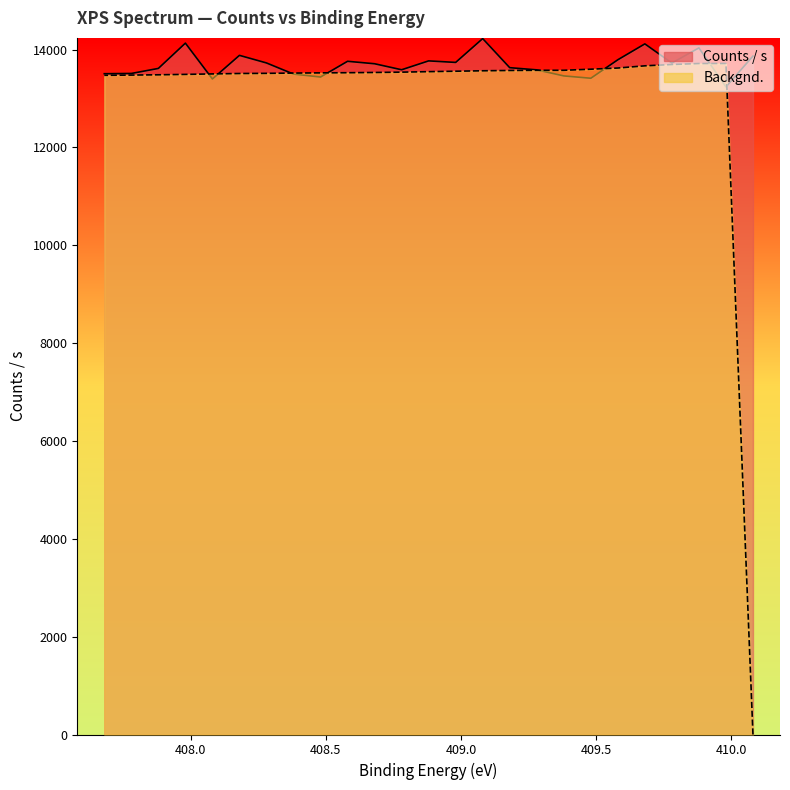

What is the sum of all Counts / s line values?

342364.5